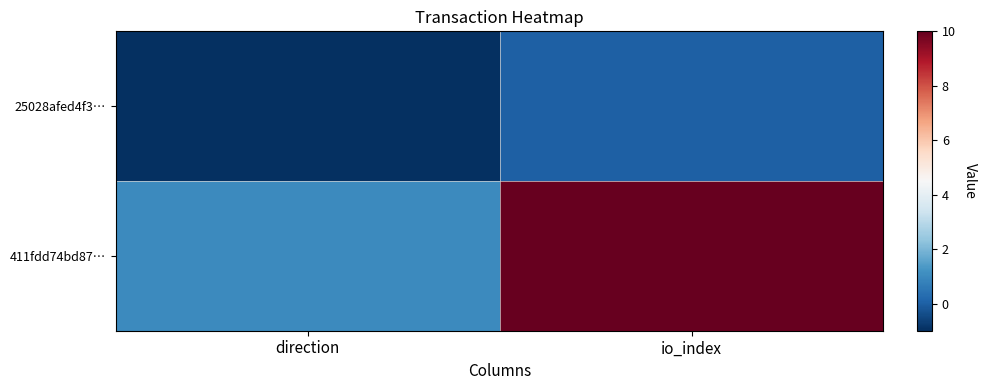

At how many categories does at least one series exceed 0?

2